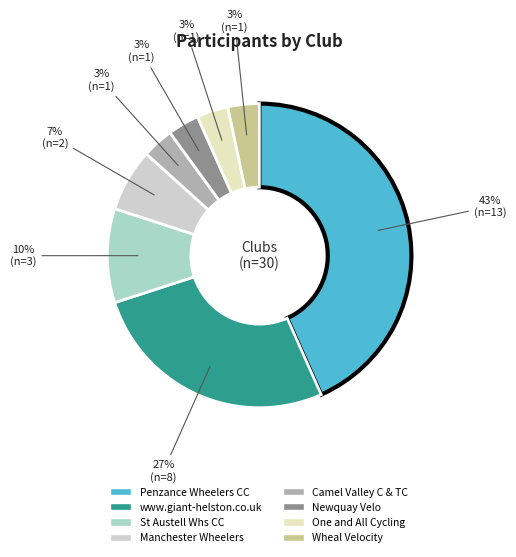

True or false: Camel Valley C & TC accounts for 3% of the total.

True